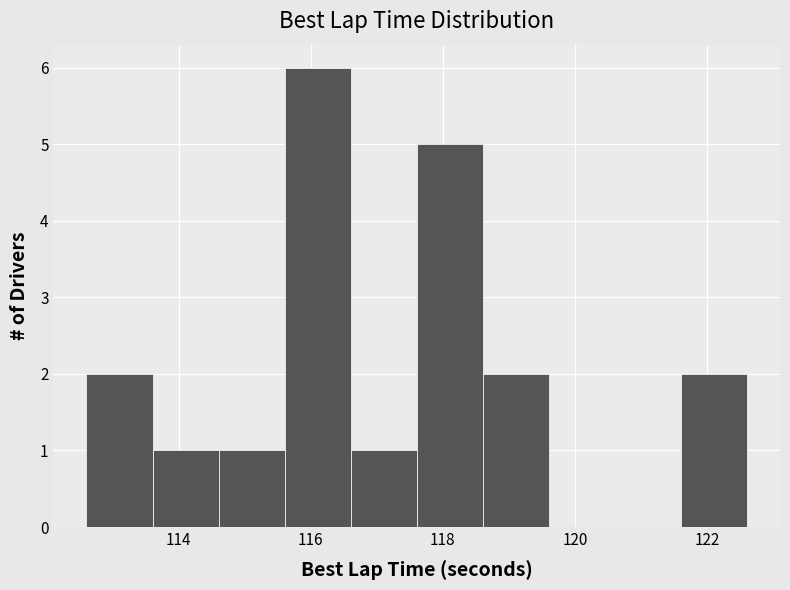

Over which range of the x-axis is the bar tallest?

115.6 to 116.6